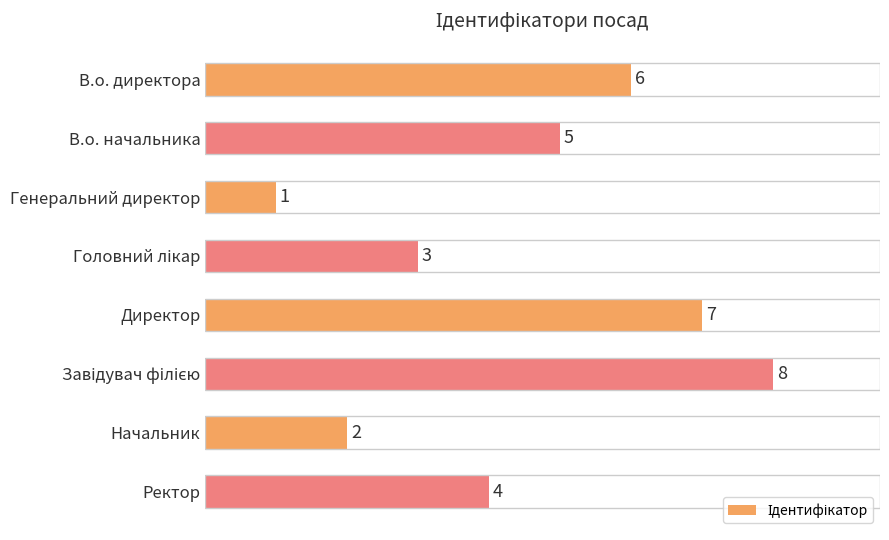

What is the difference between the maximum and second lowest values?

6